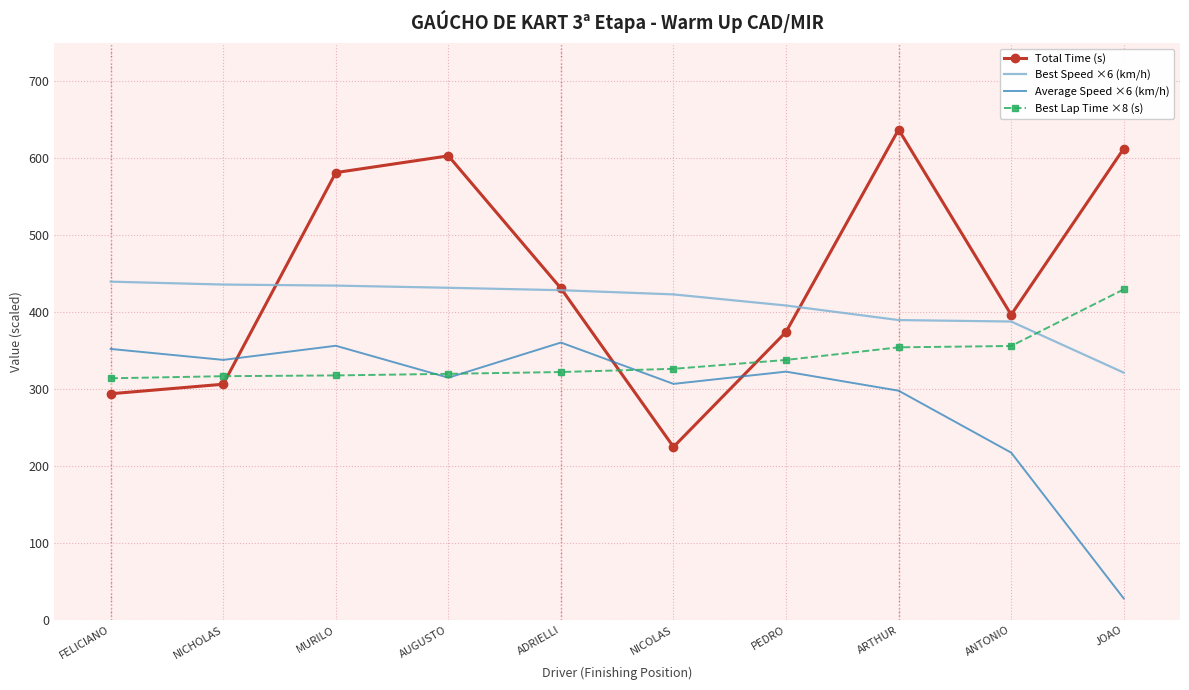

What is the approximate value of Average Speed ×6 (km/h) at ADRIELLI?

360.7